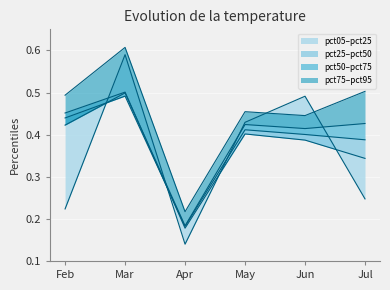

True or false: pct75 and pct95 cross at least once.

False